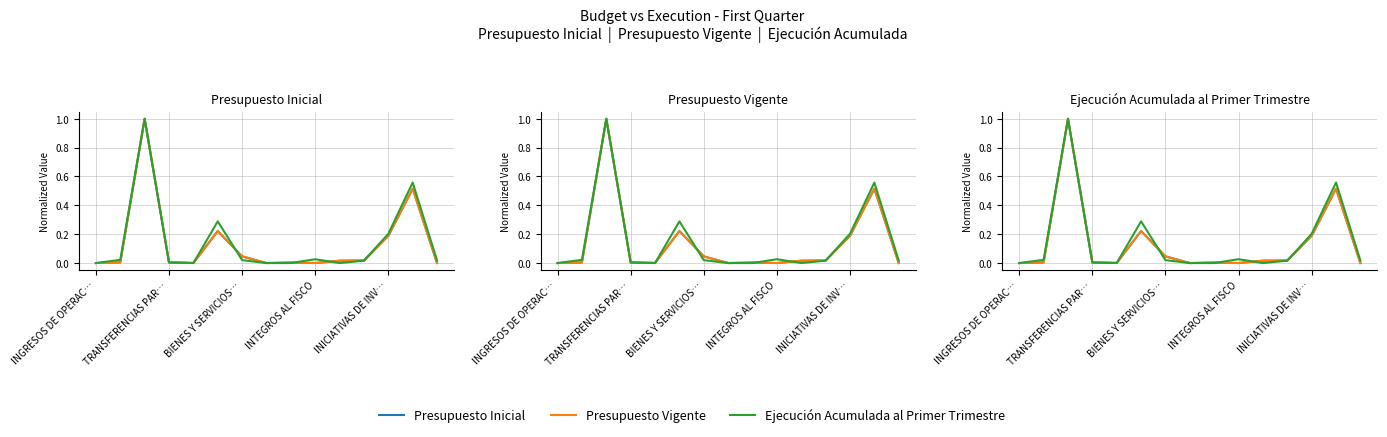

Reading left to right, transcribe all the data shown in this chart.

Presupuesto Inicial: 0.0	0.0	1.0	0.0	0.0	0.2	0.0	0.0	0.0	0.0	0.0	0.0	0.2	0.5	0.0
Presupuesto Vigente: 0.0	0.0	1.0	0.0	0.0	0.2	0.0	0.0	0.0	0.0	0.0	0.0	0.2	0.5	0.0
Ejecución Acumulada al Primer Trimestre: 0.0	0.0	1.0	0.0	0.0	0.3	0.0	0.0	0.0	0.0	0.0	0.0	0.2	0.6	0.0